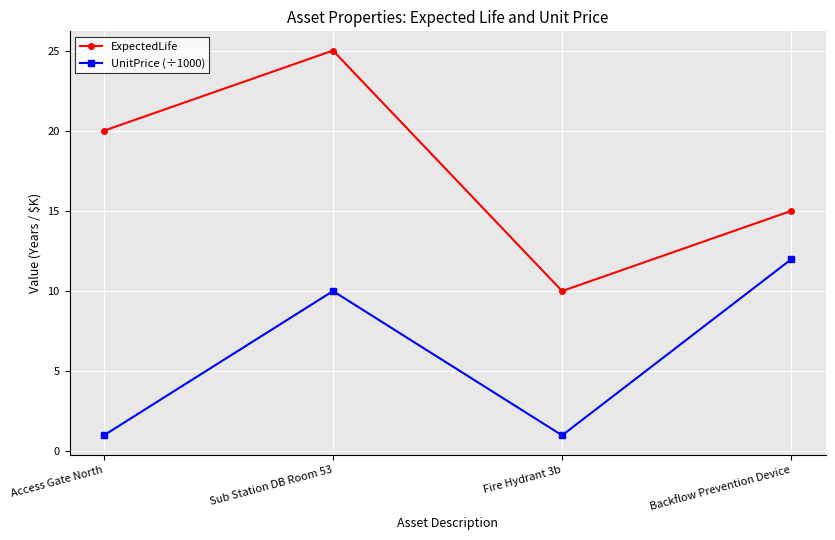

Where is UnitPrice (÷1000) nearest to the value 6?

Sub Station DB Room 53